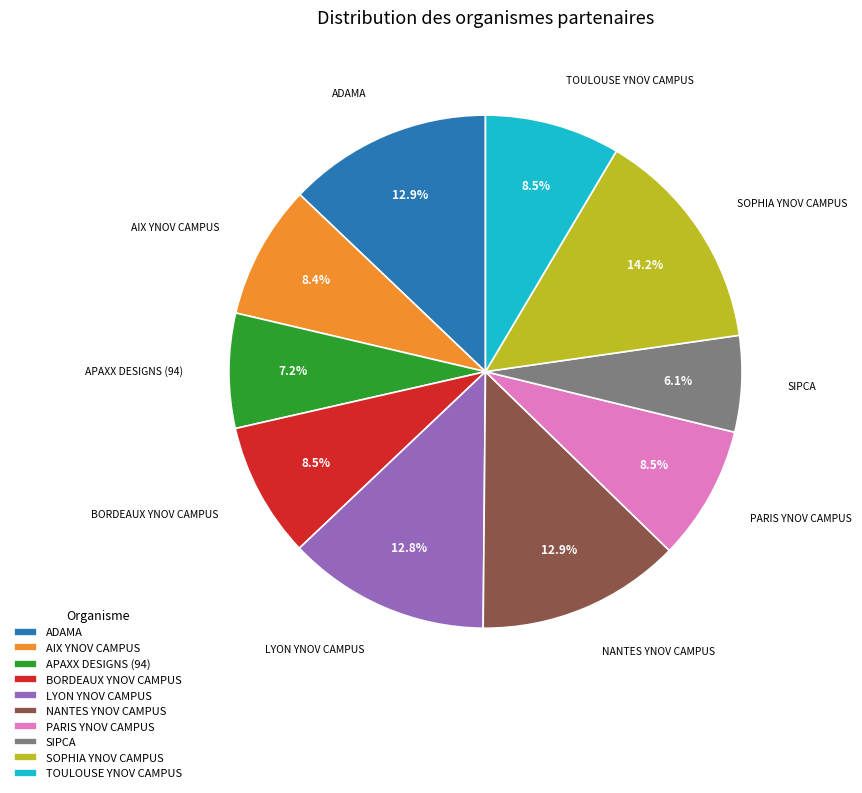

Does ADAMA account for over 50% of the chart?

No